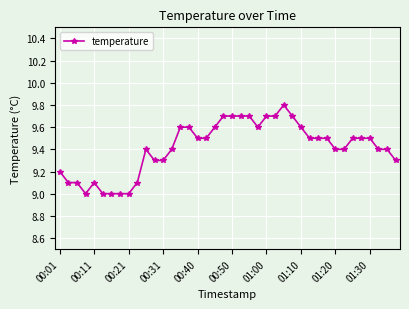

True or false: the data has more than 2 interior local peaks.

True